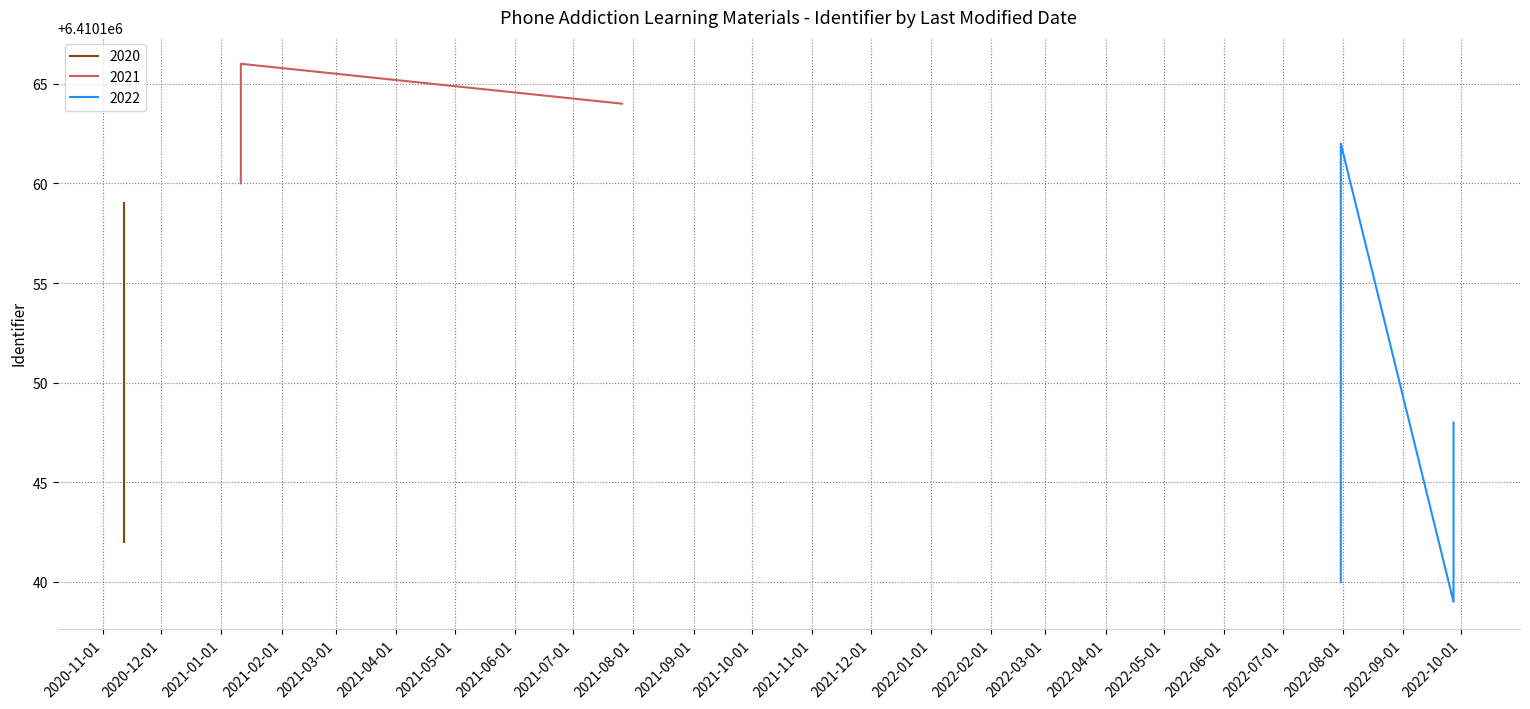

What is the average value?

6410152